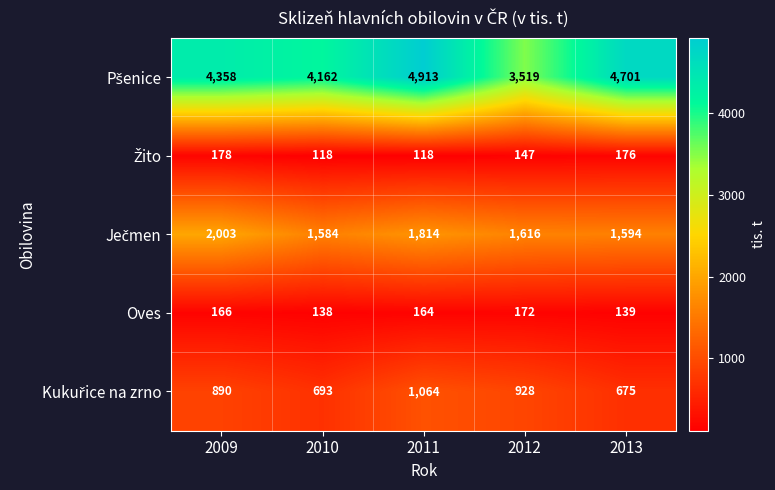

What is the total value across all series at 2012?

6382